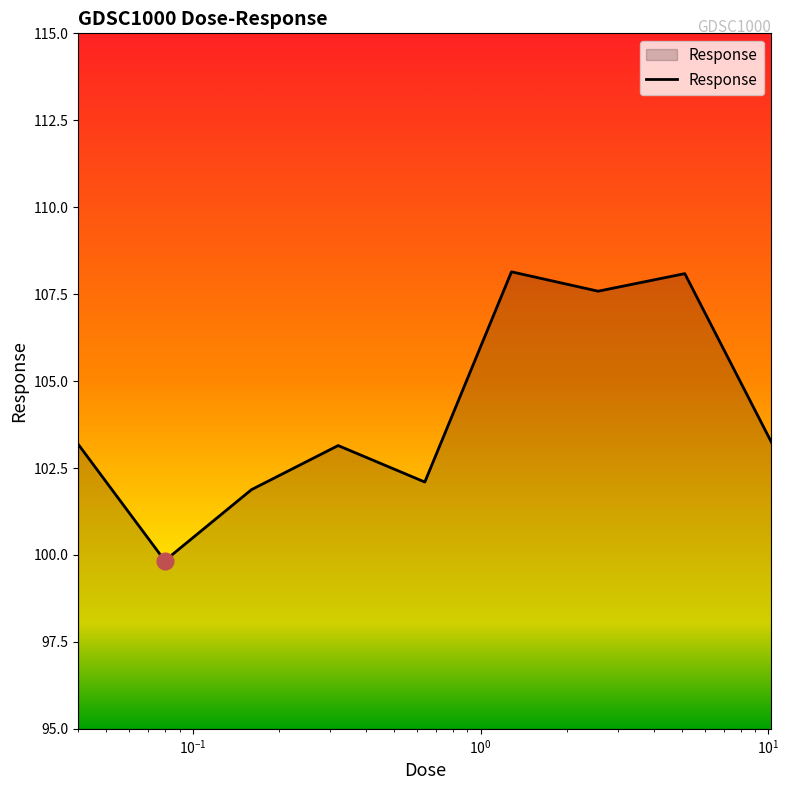

What is the smallest value displayed?

99.8